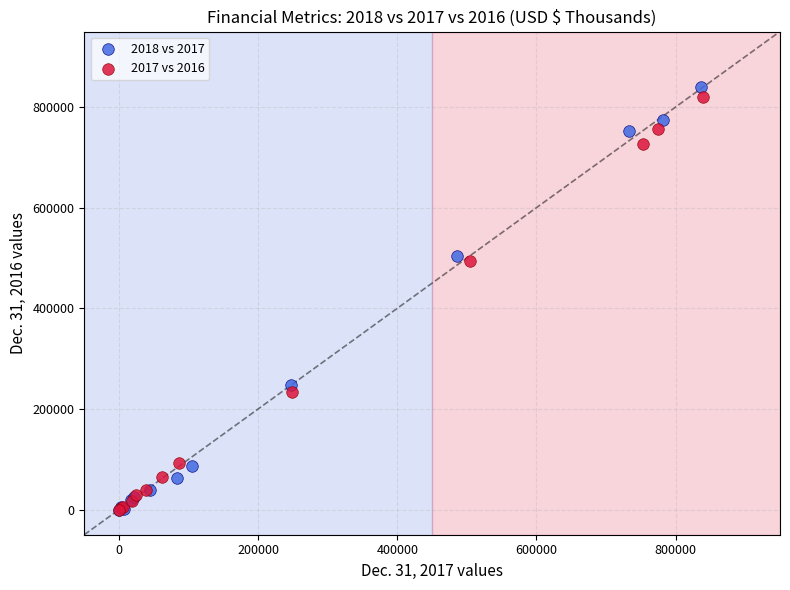

Which series has the largest Y range (max minus min)?

2018 vs 2017